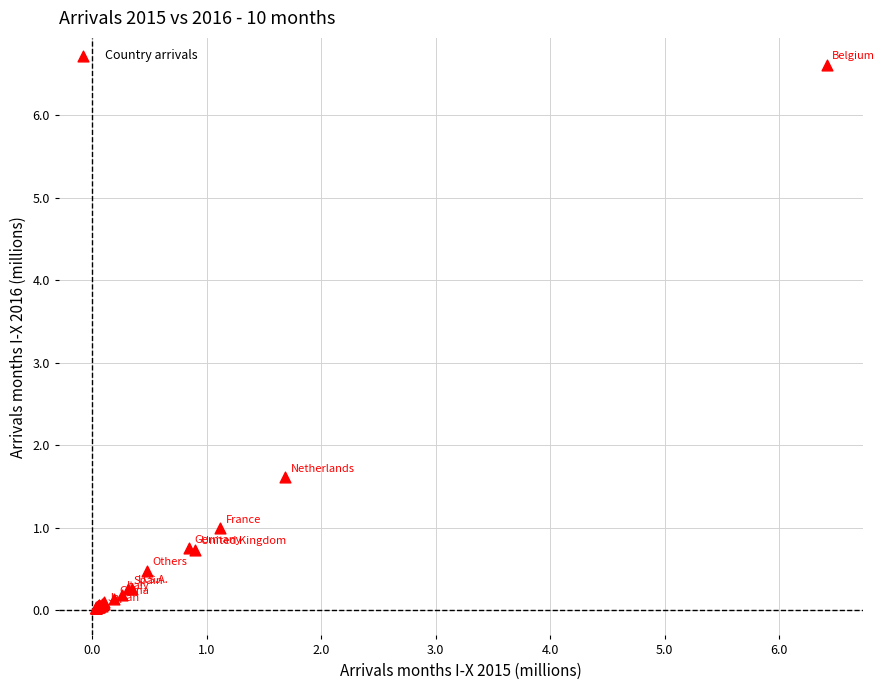

What Y value in the scatter plot is closest to 3?

1.6